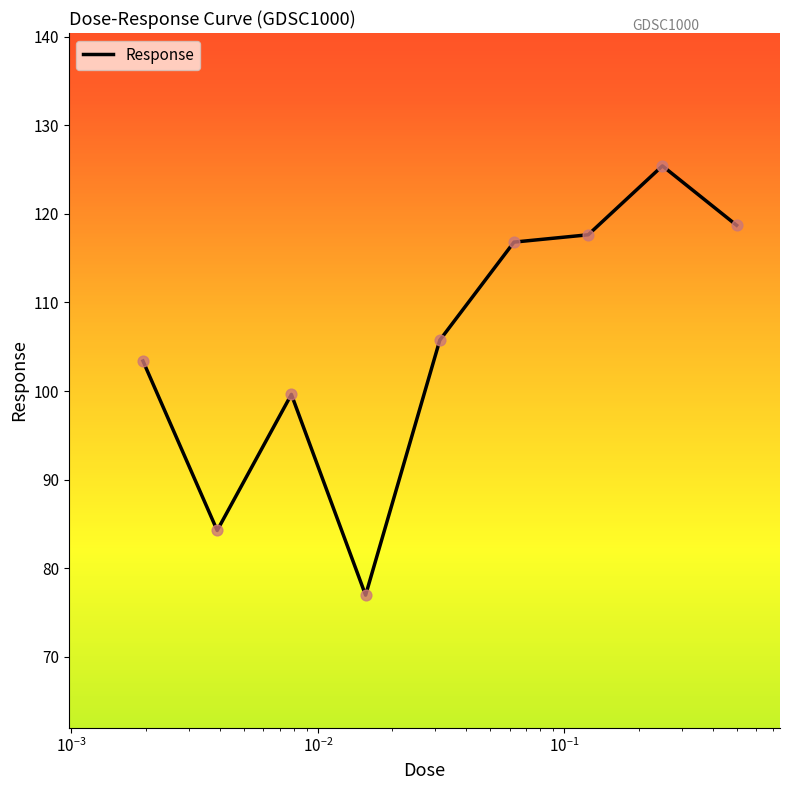

What is the smallest value displayed?

77.0